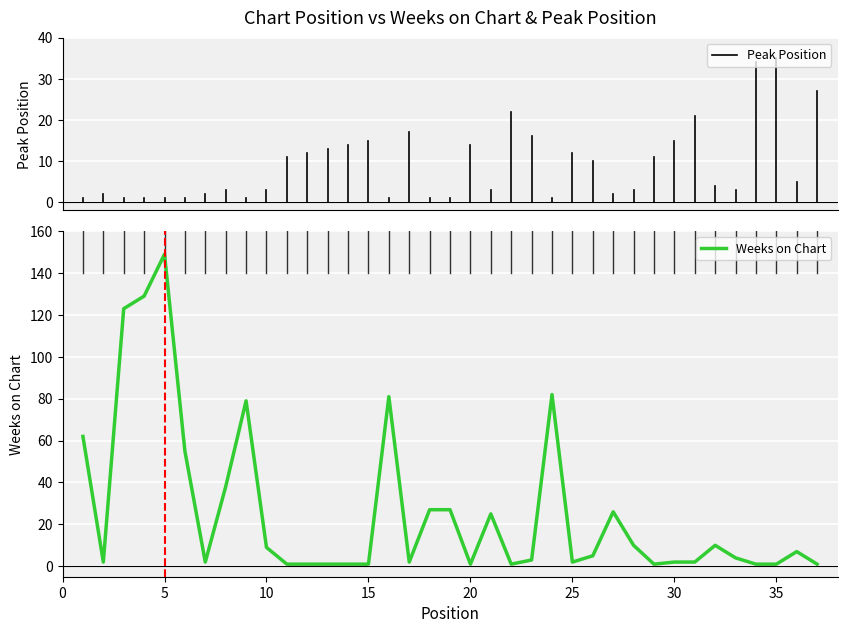

What is the difference between the maximum and minimum values?

148